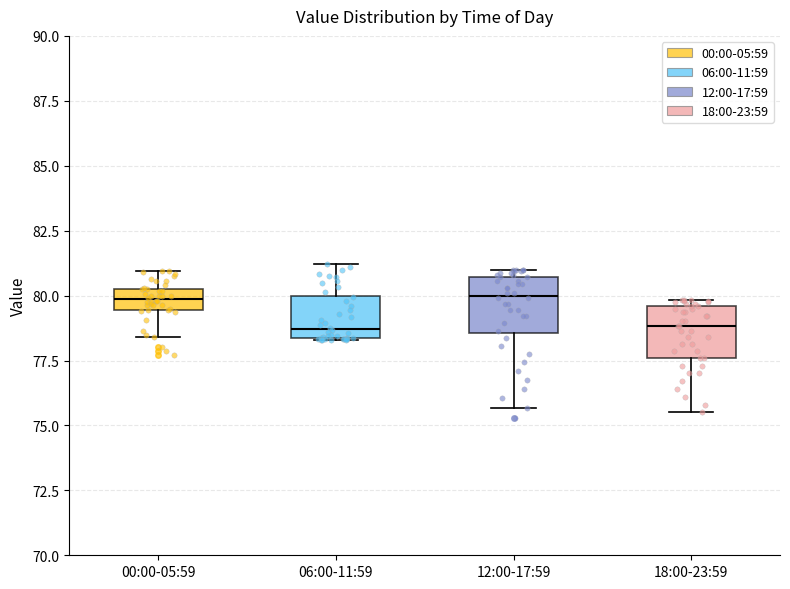

Reading left to right, read every box against the y-axis: the position of its median line, the range the box covers, and the ends of its whiskers. The values are not printed on the chart, so give them approximately, as read against the axis.

00:00-05:59: median 80.0, box 79.5 to 80.5, whiskers 78.5 to 81.0
06:00-11:59: median 78.5 (just above the box's lower edge), box 78.5 to 80.0, whiskers 78.5 to 81.0
12:00-17:59: median 80.0, box 78.5 to 80.5, whiskers 75.5 to 81.0
18:00-23:59: median 79.0, box 77.5 to 79.5, whiskers 75.5 to 80.0